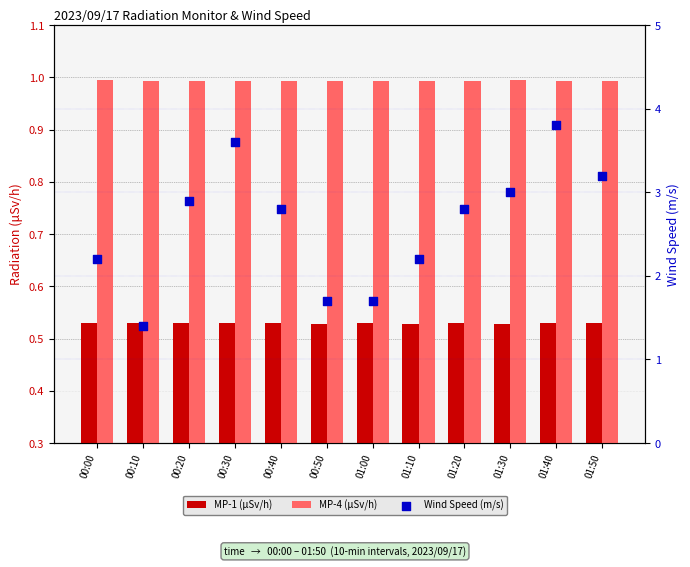

Which series contains the highest Y value?

Wind Speed (m/s)